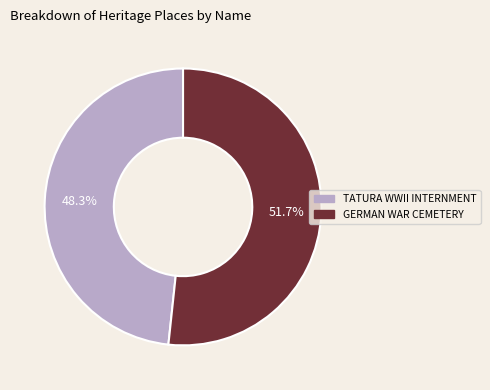

Which category accounts for the majority?

GERMAN WAR CEMETERY